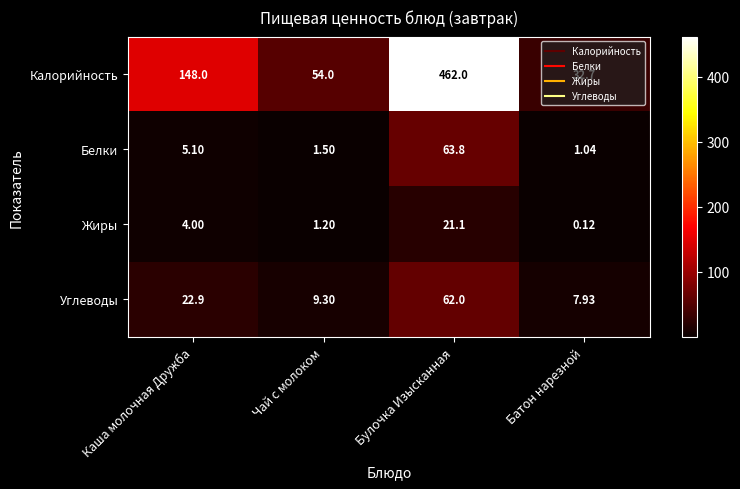

How many data points does each series have?

4